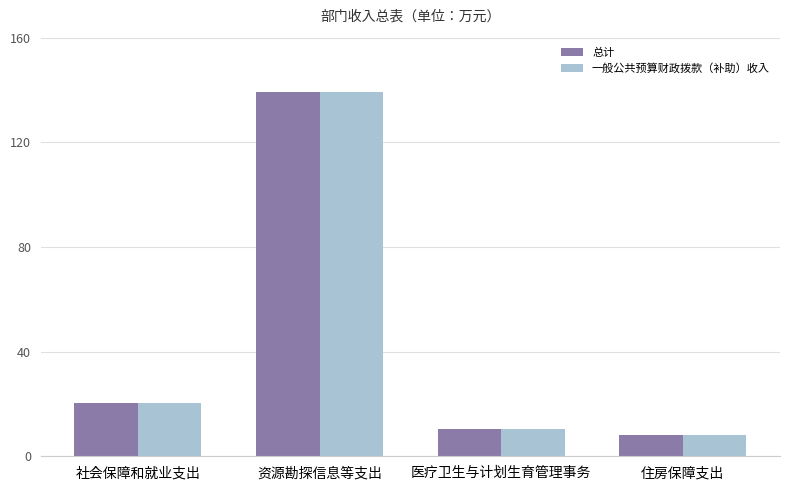

What is the maximum value for 总计?

139.3